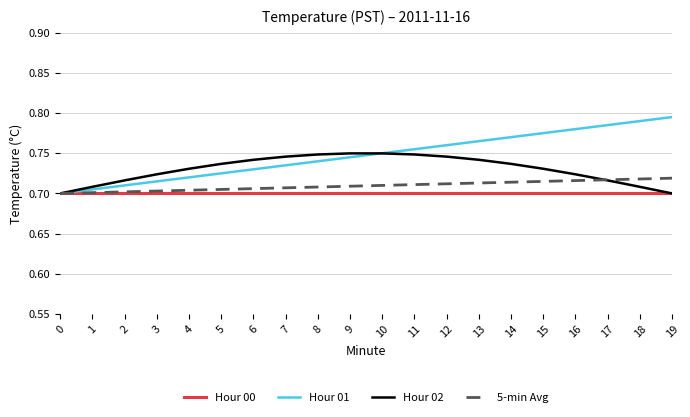

Rank the series by their maximum value, from highest to lowest.

Hour 01, Hour 02, 5-min Avg, Hour 00